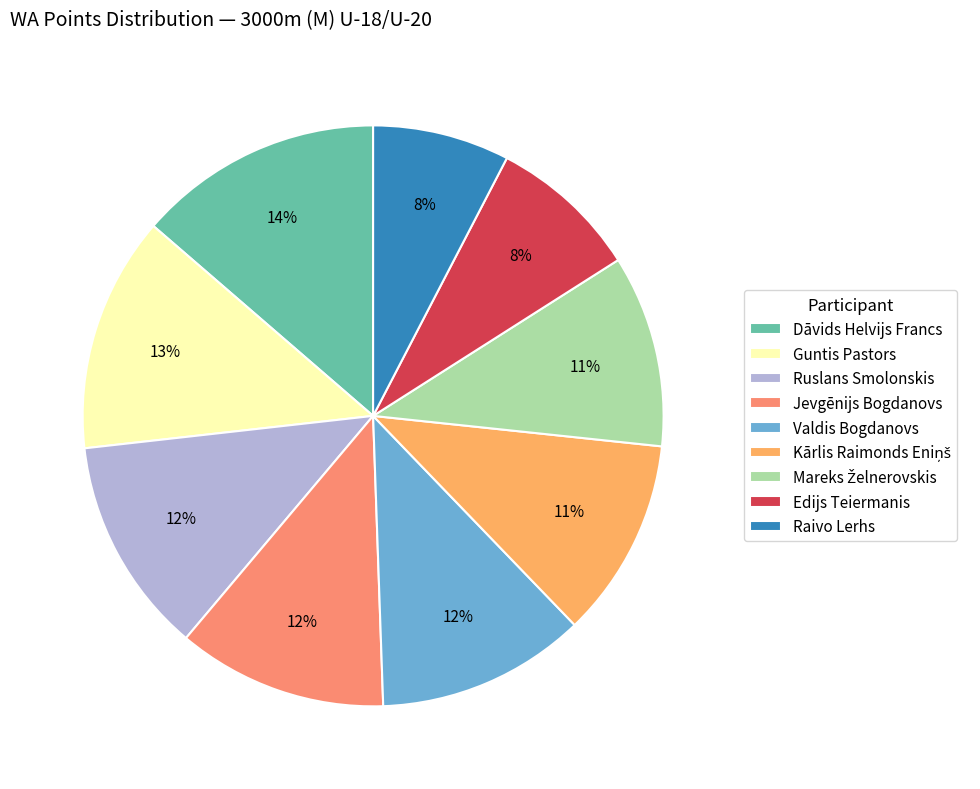

To the nearest percent, what percentage of the pie is Dāvids Helvijs Francs?

14%